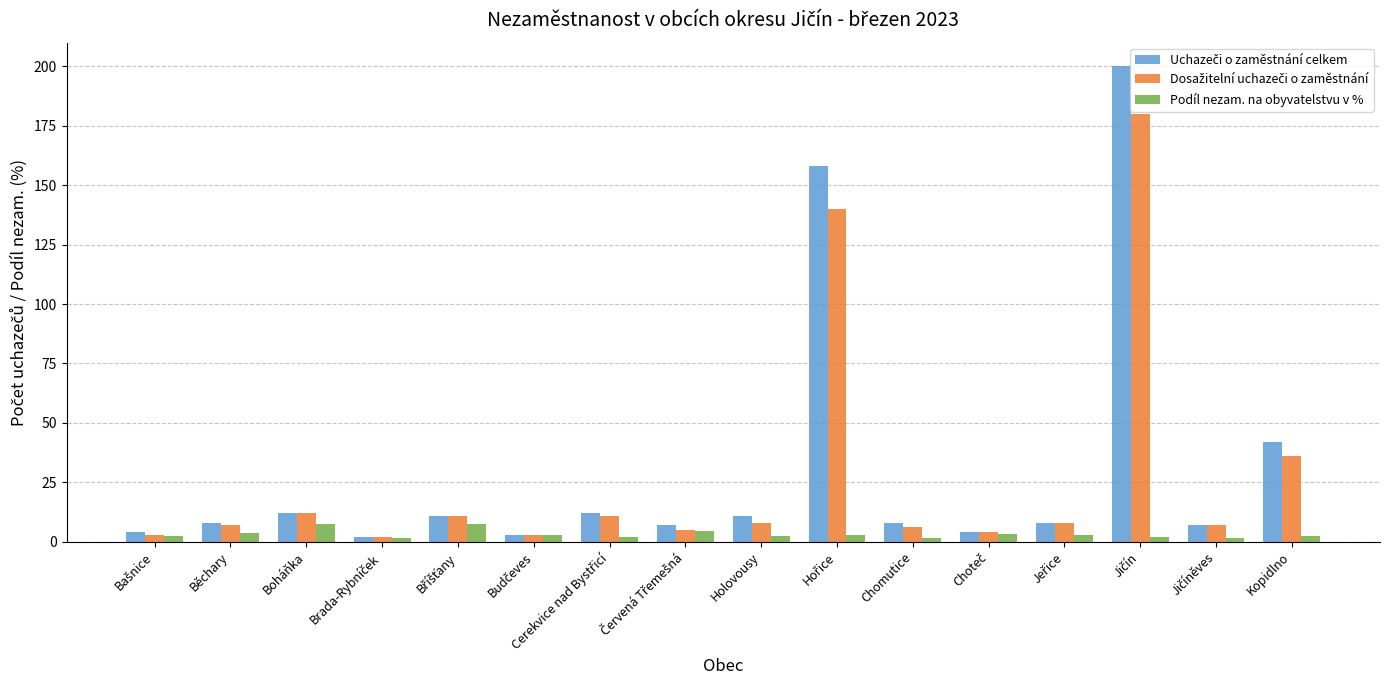

The Podíl nezam. na obyvatelstvu v % series shows 7.6 at Boháňka. True or false?

True